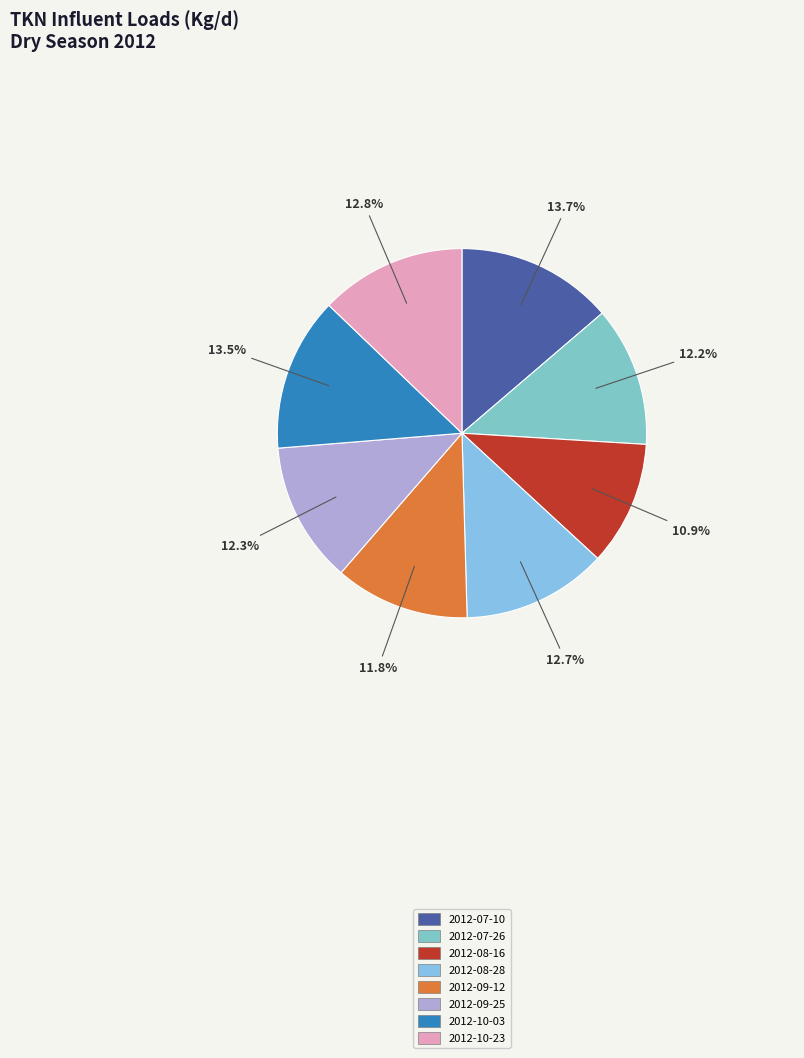

Which slice is the largest?

2012-07-10